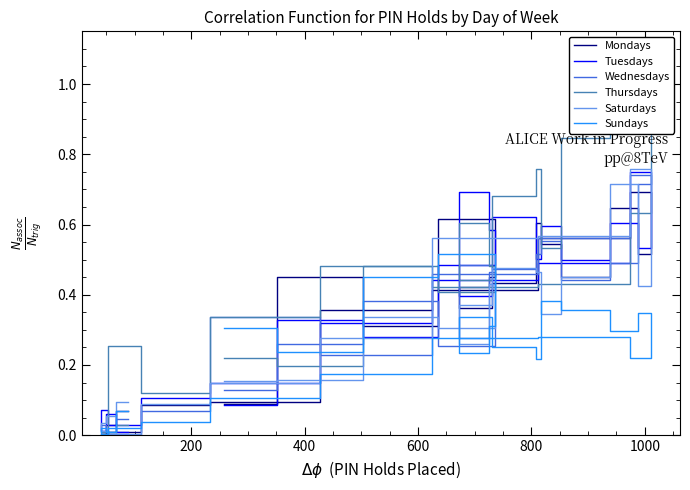

True or false: Mondays has more than 1 points higher than both neighbors.

True